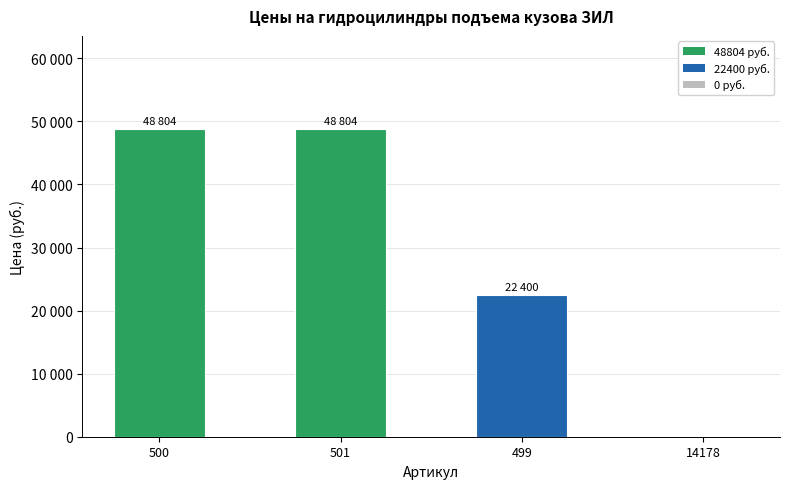

Count the number of categories in the chart.

4